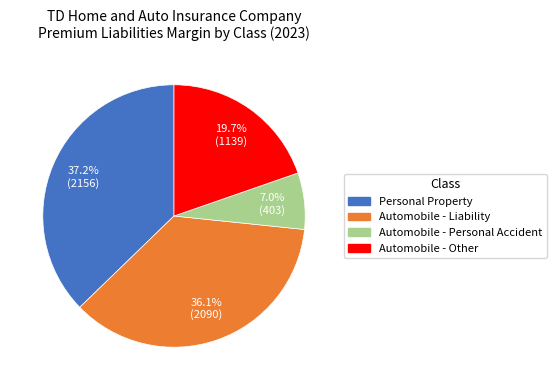

How much of the chart is everything except Personal Property?

62.8%